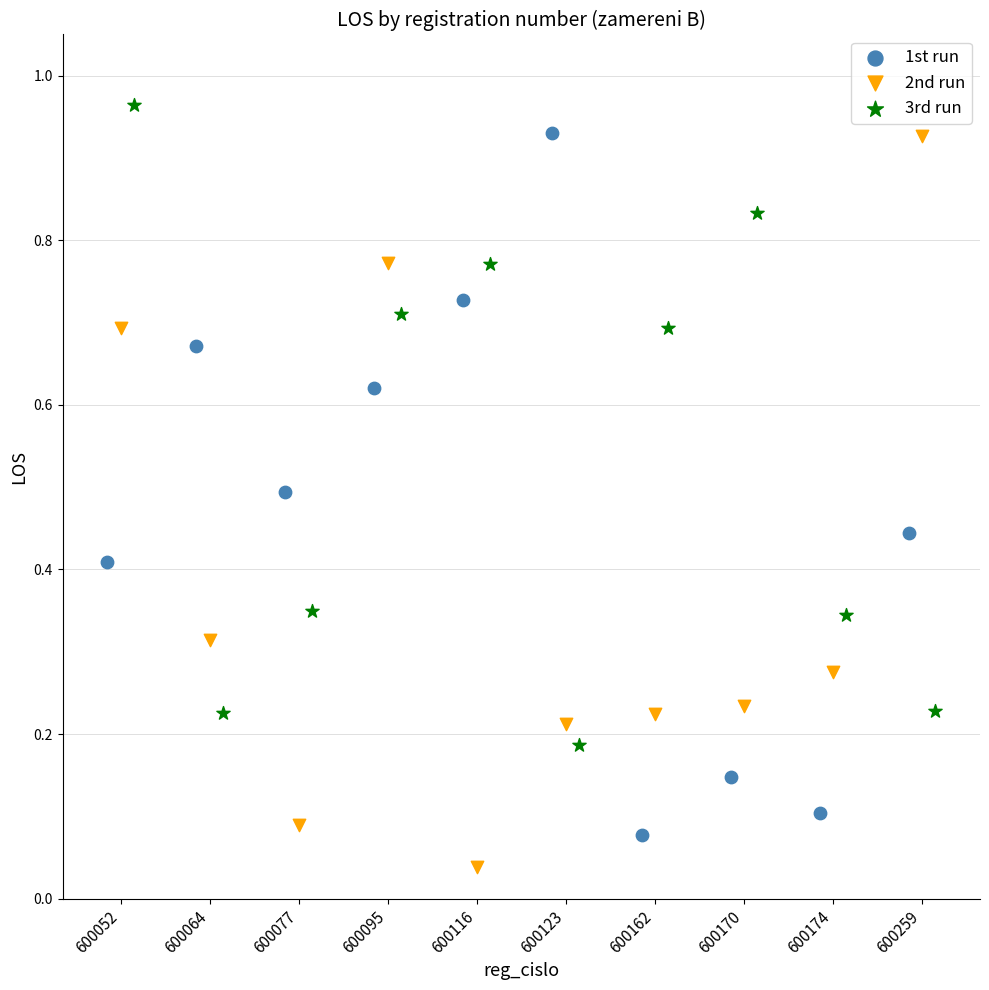

What are all the series names shown in the legend?

1st run, 2nd run, 3rd run